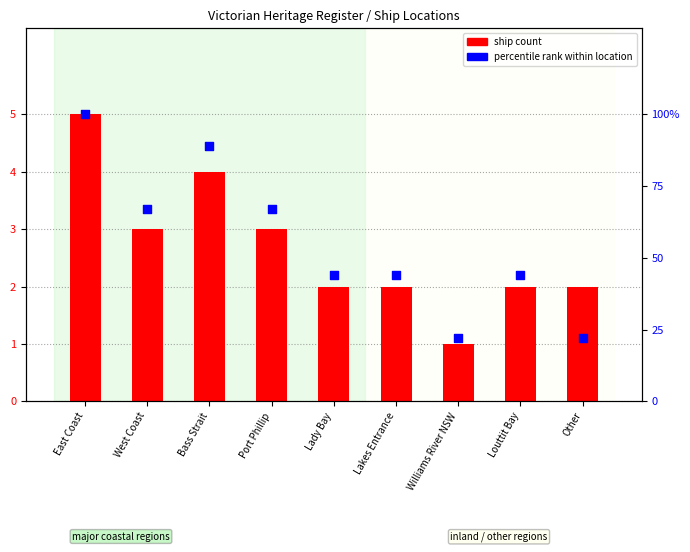

What is the total value across all series at Other?

24